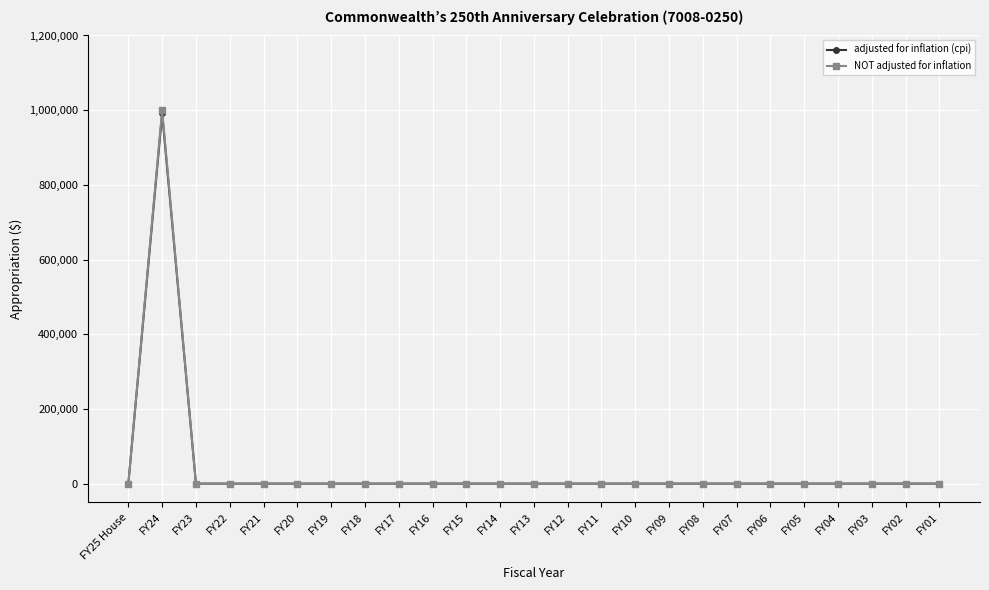

Is it true that adjusted for inflation (cpi) equals 668754 at FY07?

False